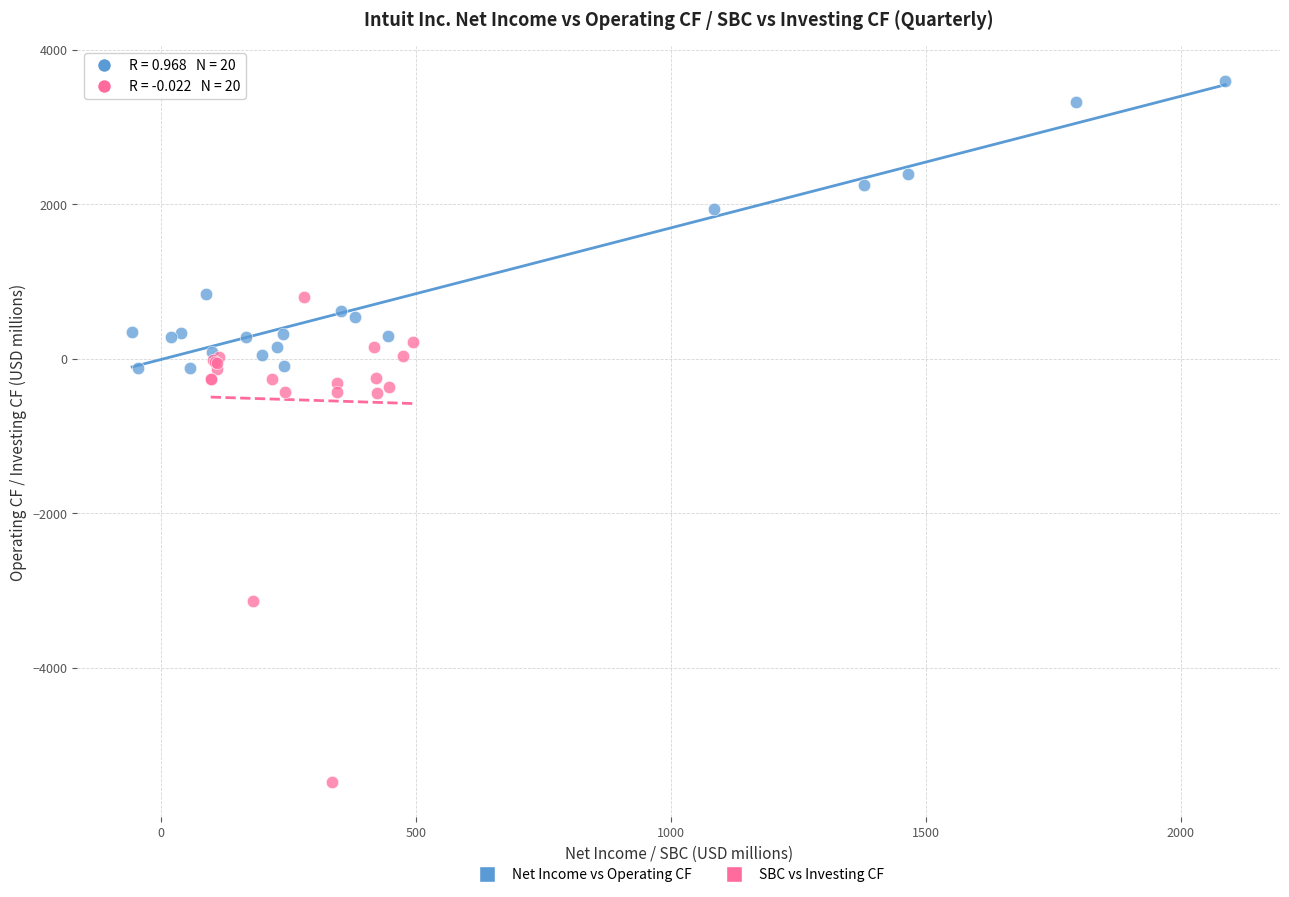

Which series contains the lowest Y value?

SBC vs Investing CF